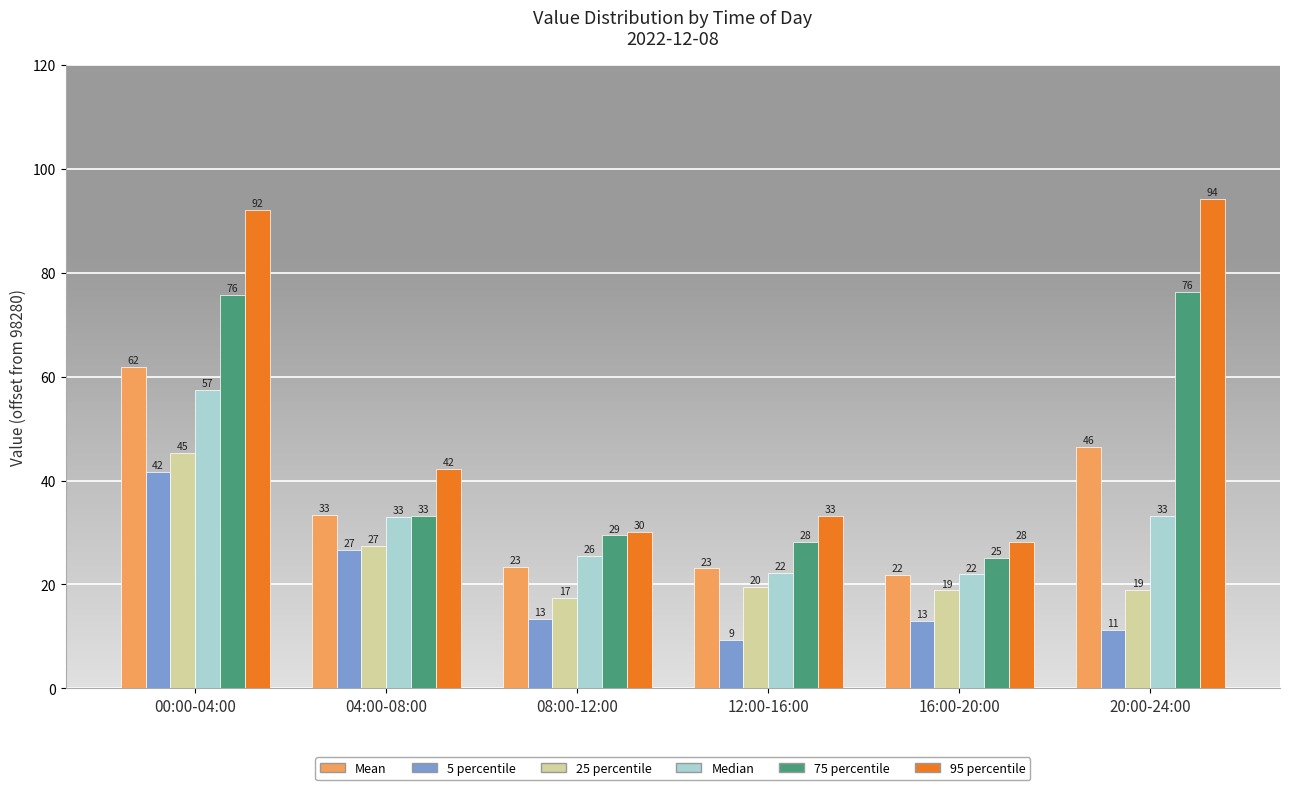

At which label does 95 percentile first exceed 42?

00:00-04:00